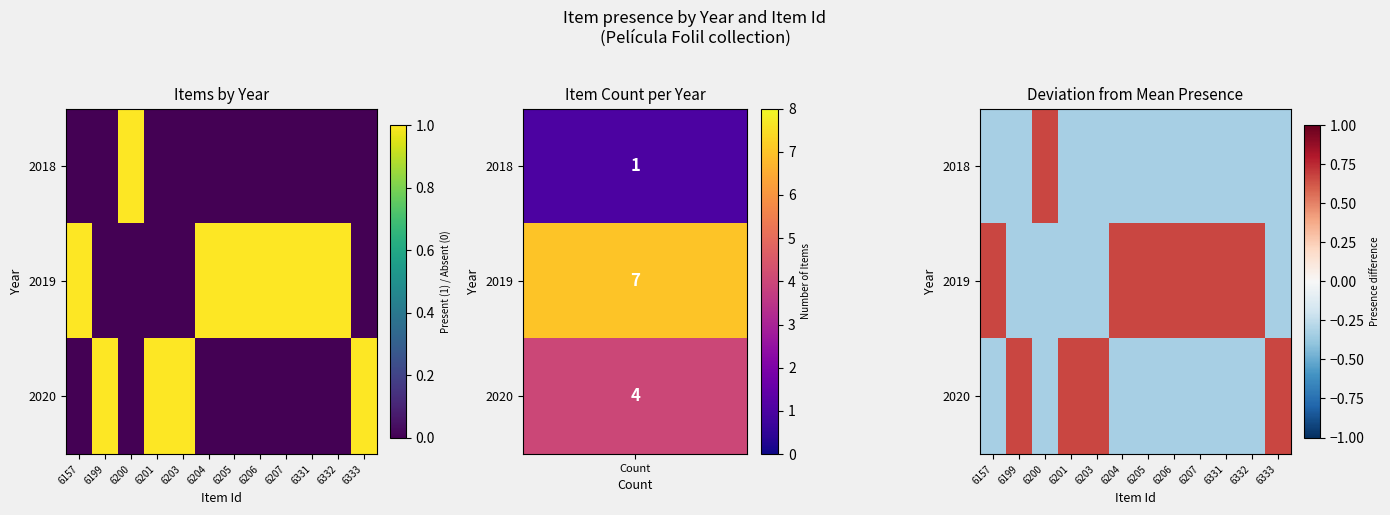

The value of 2018 at 6204 is -0.3. True or false?

True